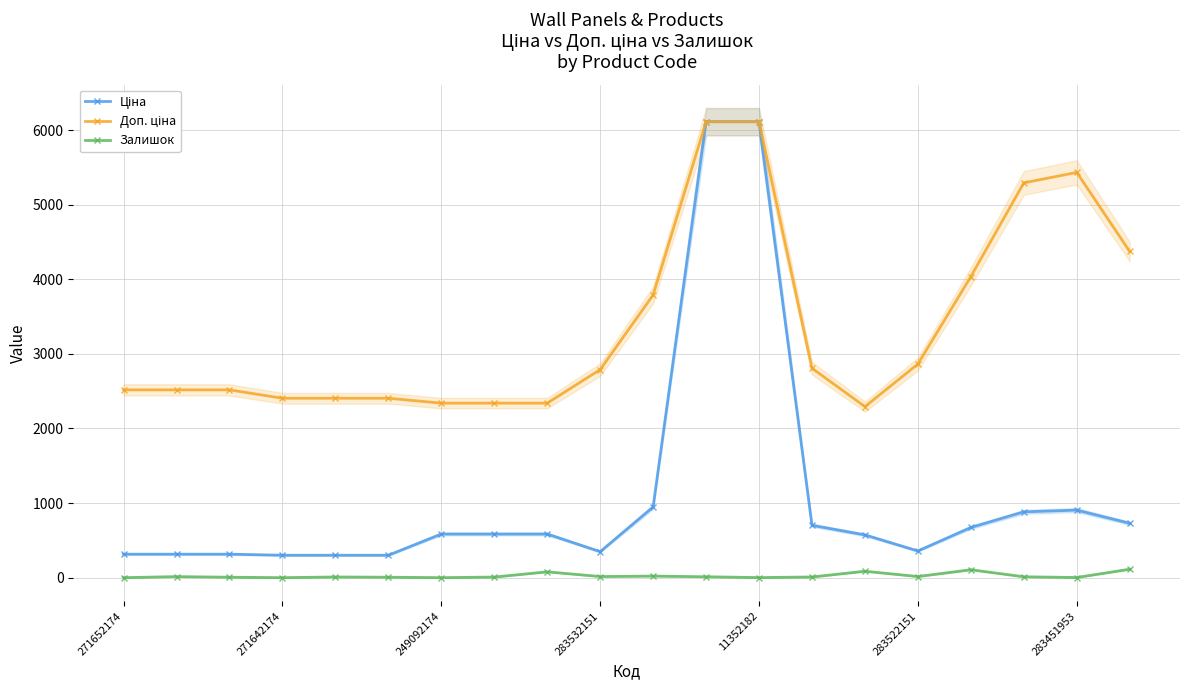

What is the difference between the Залишок values at 10 and 16?

85.0